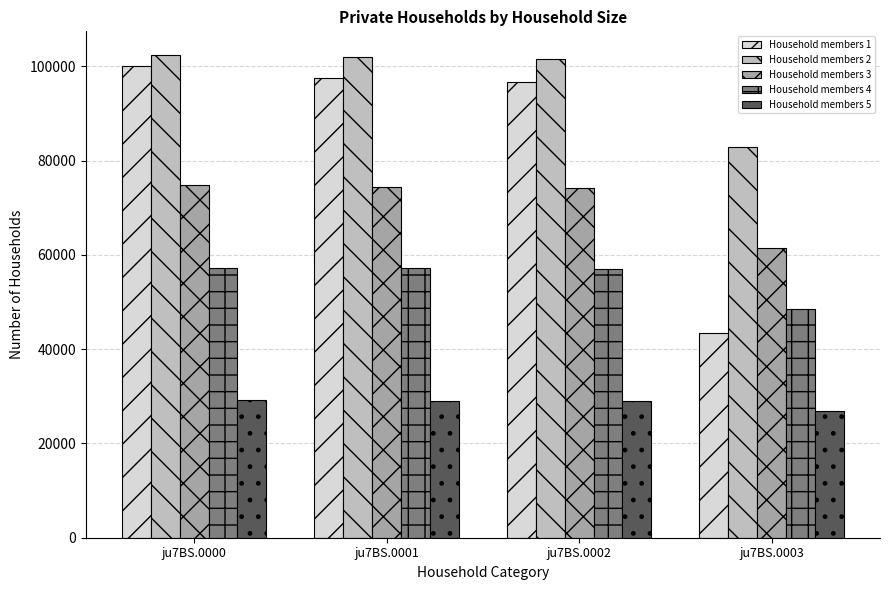

The value of Household members 2 at ju7BS.0000 is 102284. True or false?

True